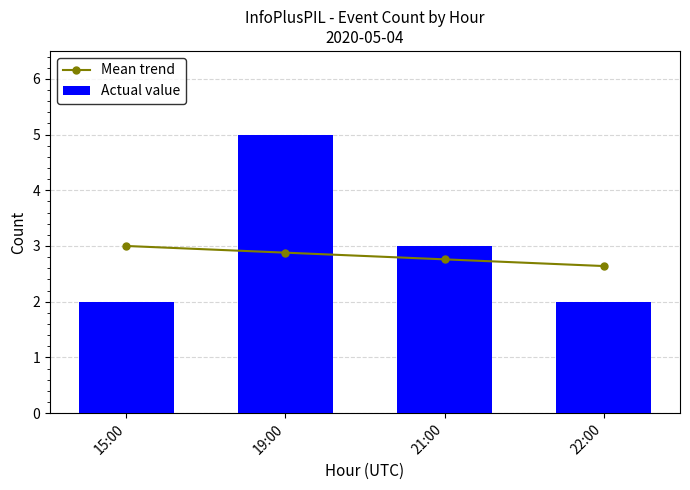

Are the bars horizontal?

No